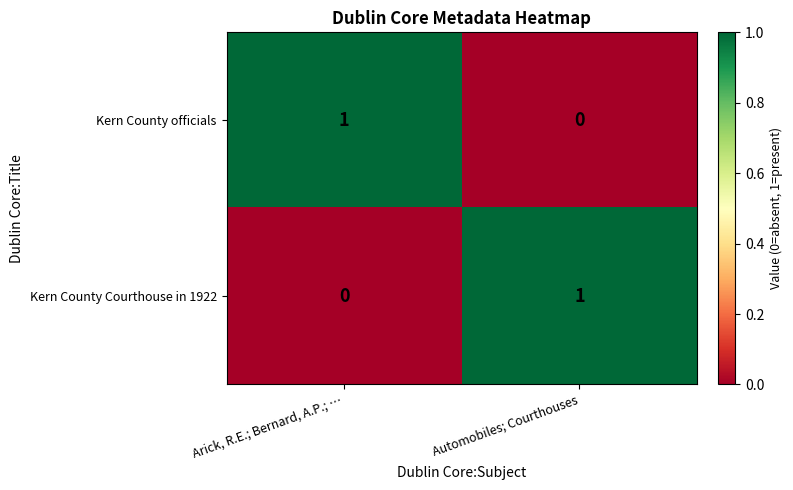

Reading left to right, list all the values displayed in this chart.

Kern County officials: 1	0
Kern County Courthouse in 1922: 0	1